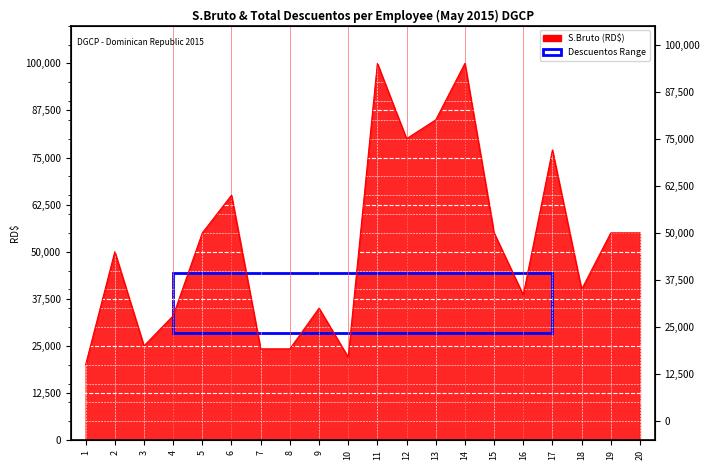

How many interior local valleys (lower than both neighbors) does the data have?

5